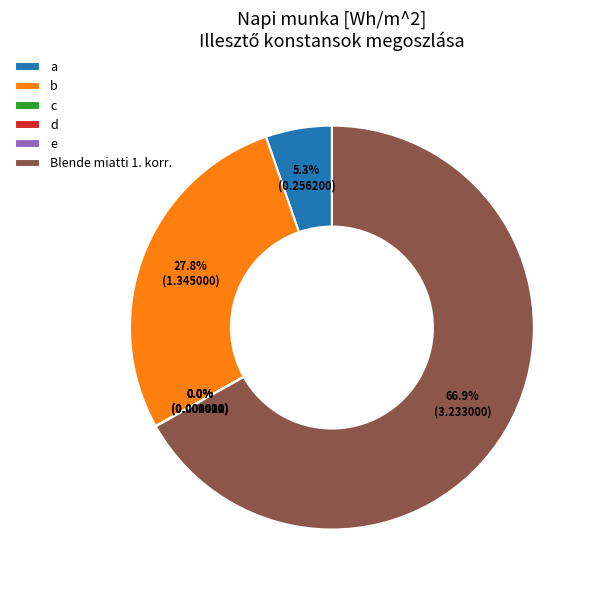

Is it true that 00:02:00 is 10% of the pie?

False